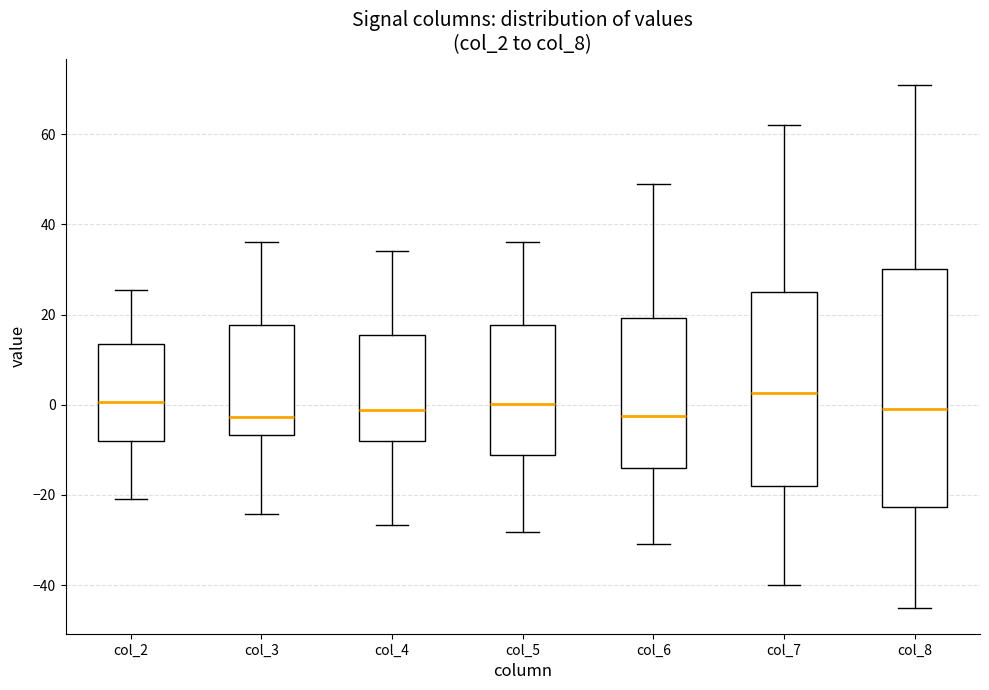

Reading left to right, read every box against the y-axis: the position of its median line, the range the box covers, and the ends of its whiskers. The values are not printed on the chart, so give them approximately, as read against the axis.

col_2: median 0, box -8 to 14, whiskers -20 to 26
col_3: median -2, box -6 to 18, whiskers -24 to 36
col_4: median -2, box -8 to 16, whiskers -26 to 34
col_5: median 0, box -12 to 18, whiskers -28 to 36
col_6: median -2, box -14 to 20, whiskers -30 to 50
col_7: median 2, box -18 to 24, whiskers -40 to 62
col_8: median 0, box -22 to 30, whiskers -44 to 72